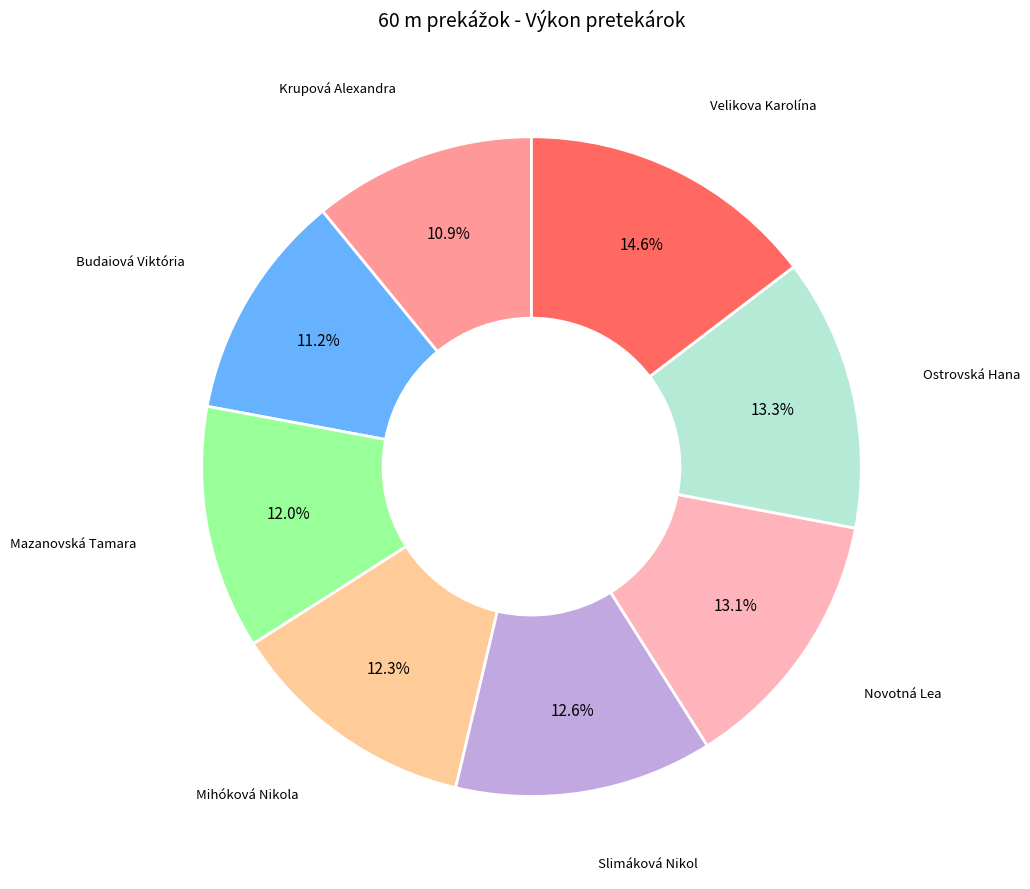

Does any single category account for the majority?

No